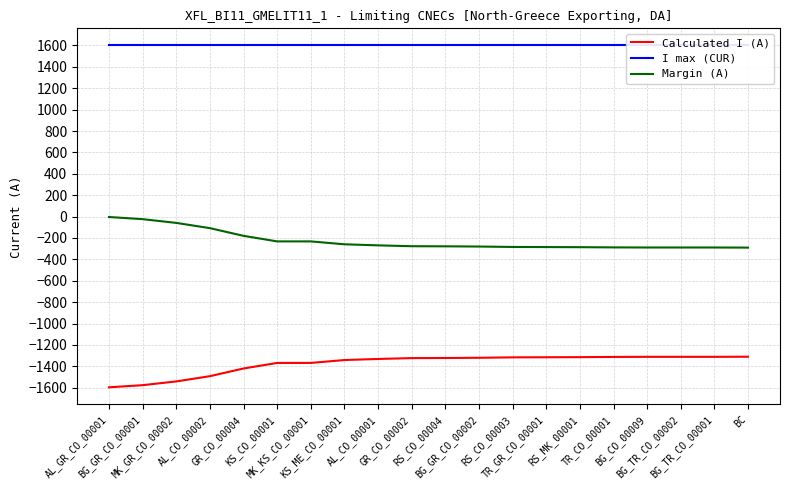

How many values in the Margin (A) series are below -277?

10